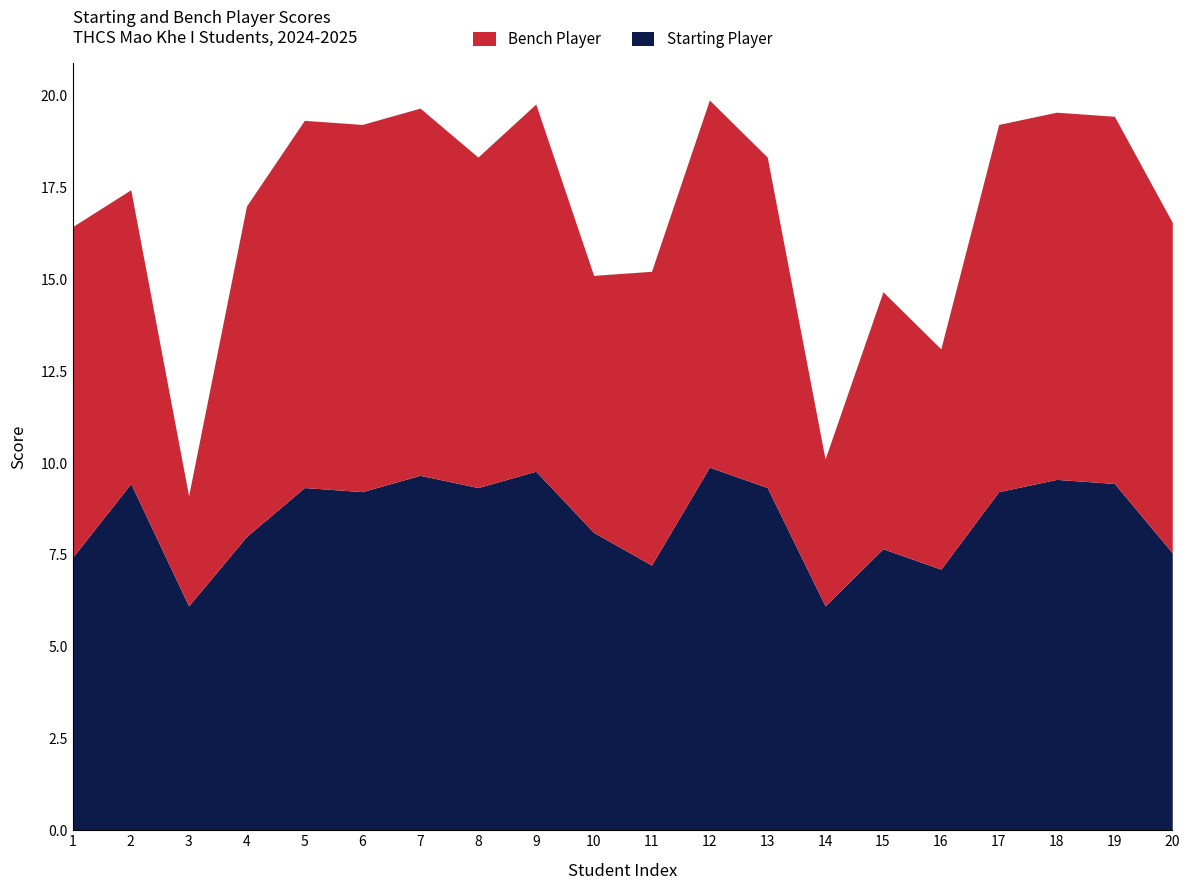

How many categories are shown in the chart?

20